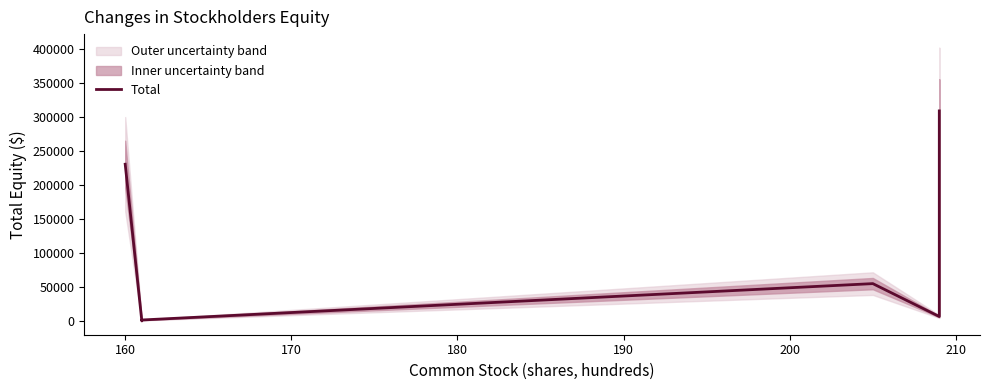

Reading right to left, what are all the values shown in this chart?

309453	13384	7033	55454	1972	570	231040